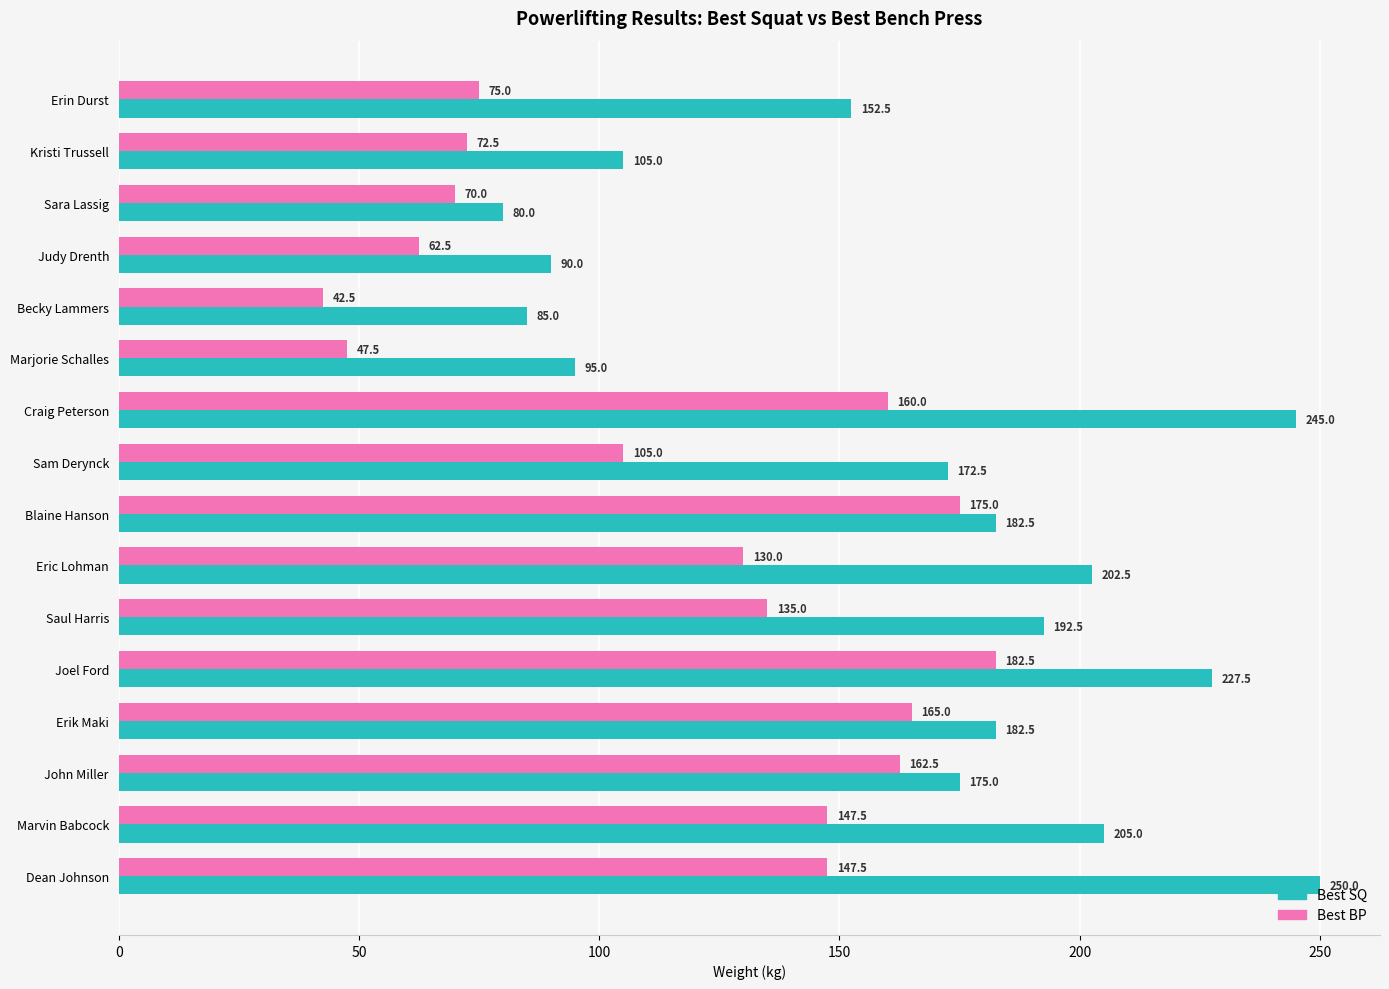

The value of Best SQ at Marvin Babcock is 205.0. True or false?

True